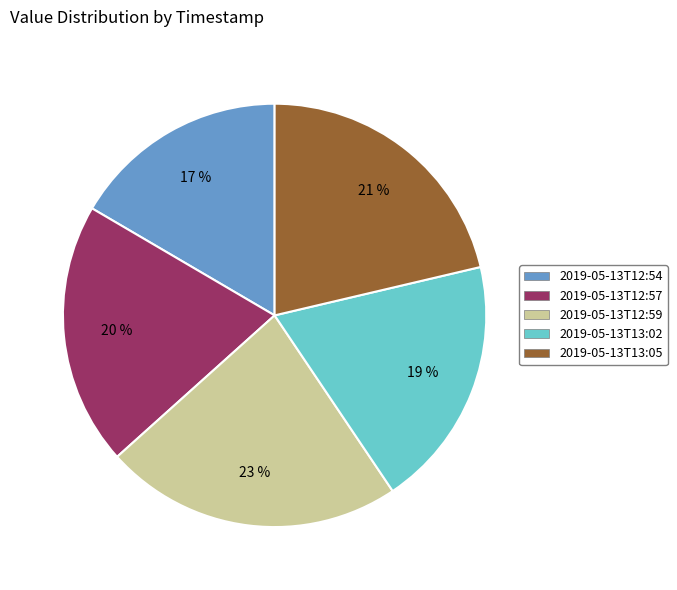

Combined, do 2019-05-13T12:54 and 2019-05-13T13:05 account for over 50%?

No